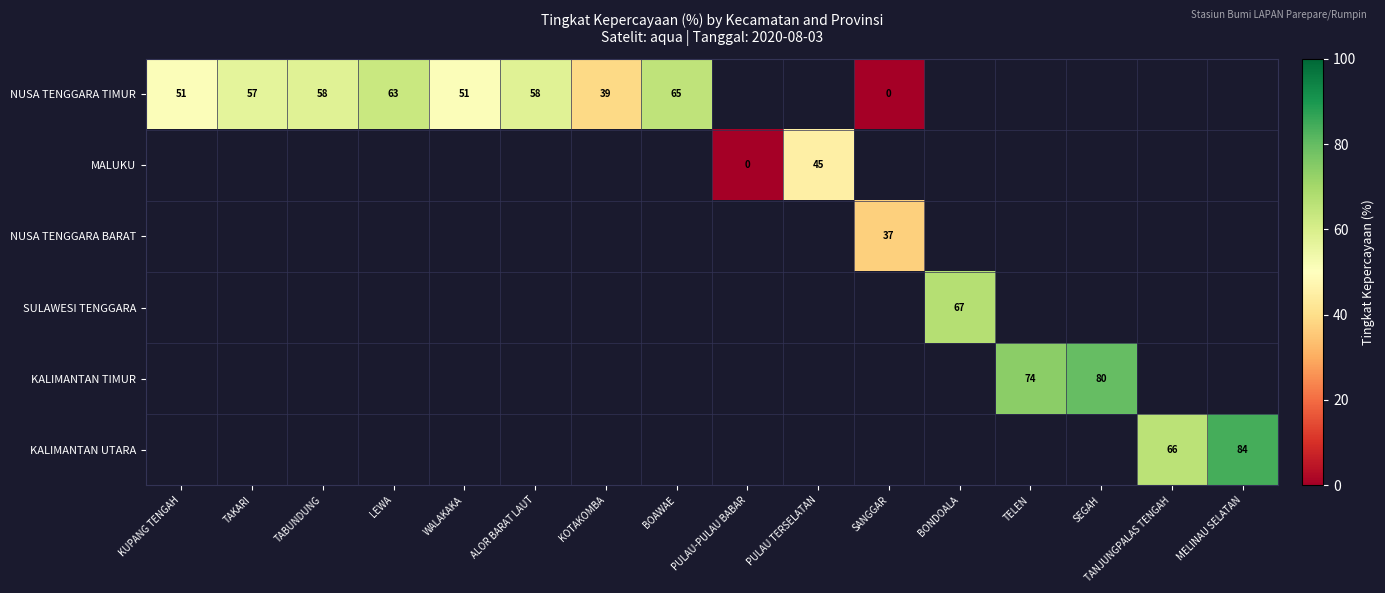

Between TANJUNGPALAS TENGAH and MELINAU SELATAN, which is larger?

MELINAU SELATAN